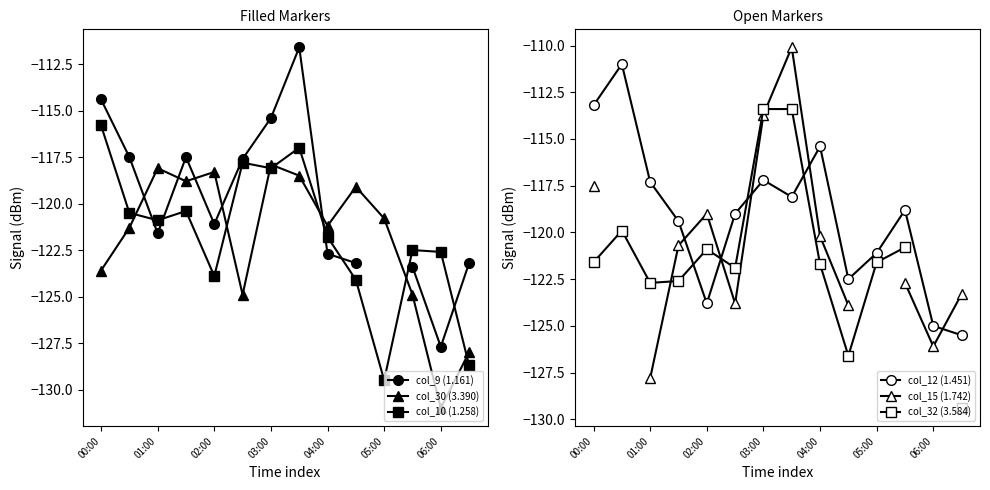

How many values in the col_10 (1.258) series are below -120?

10